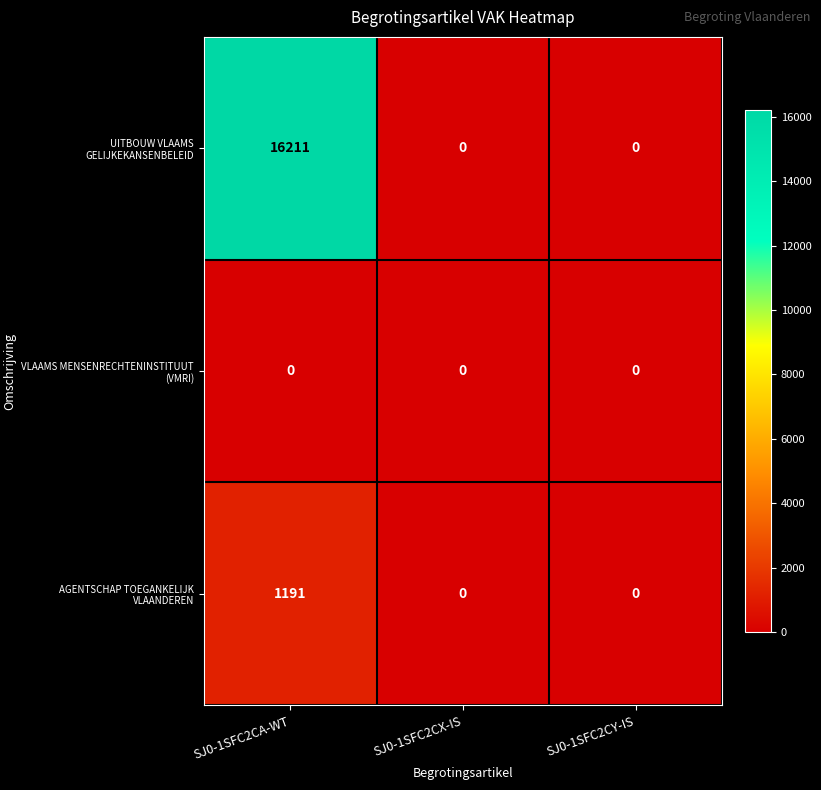

At how many categories does at least one series exceed 9666?

1